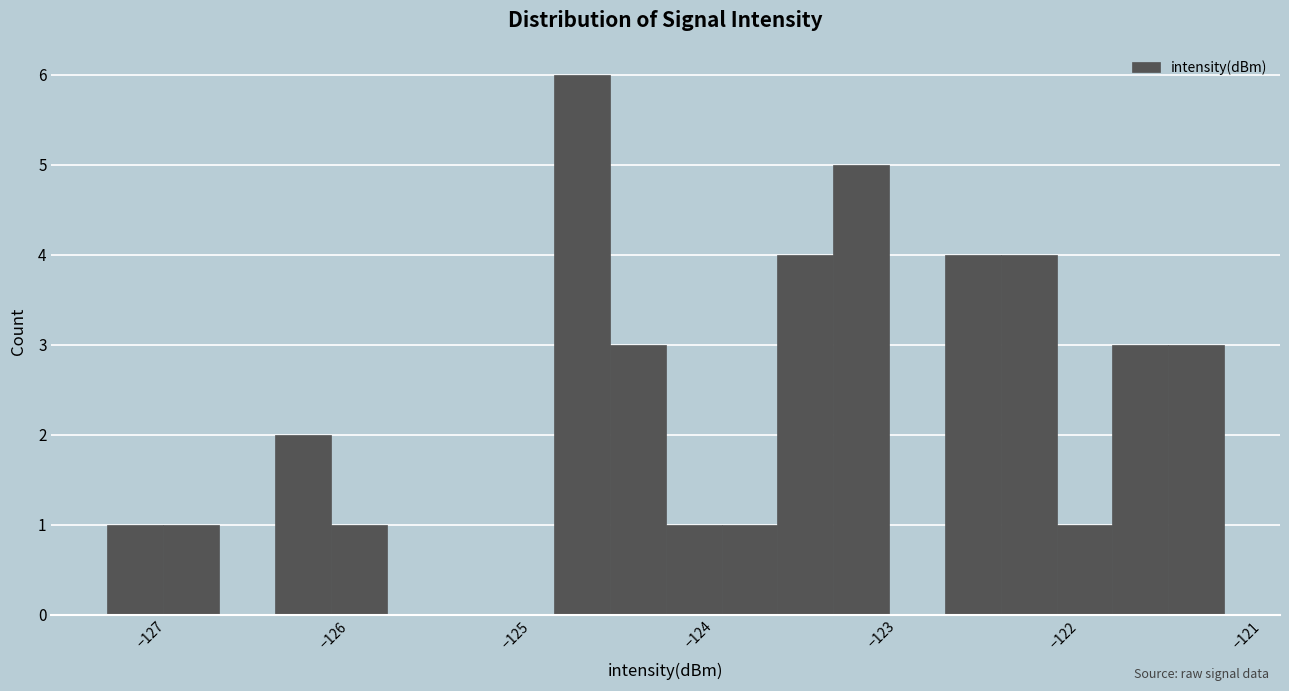

Read against the x-axis, roughly where is the centre of the tallest bar?

-124.6